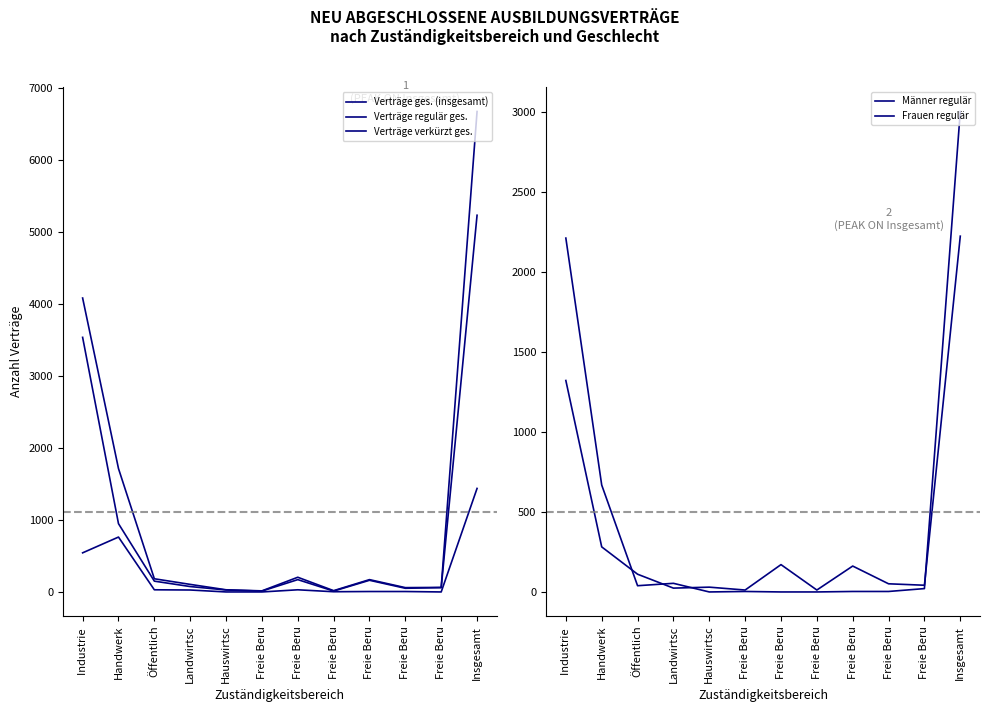

Between which two adjacent categories do Verträge verkürzt ges. and Männer regulär first intersect?

Industrie  and Handwerk